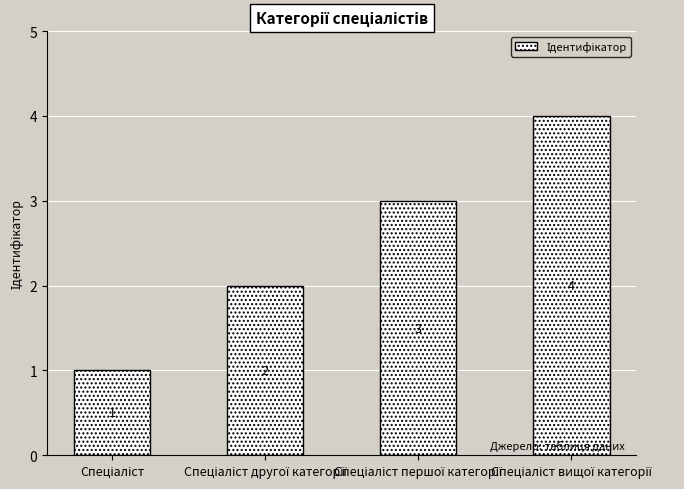

What is the value of the 1st bar from the left?

1